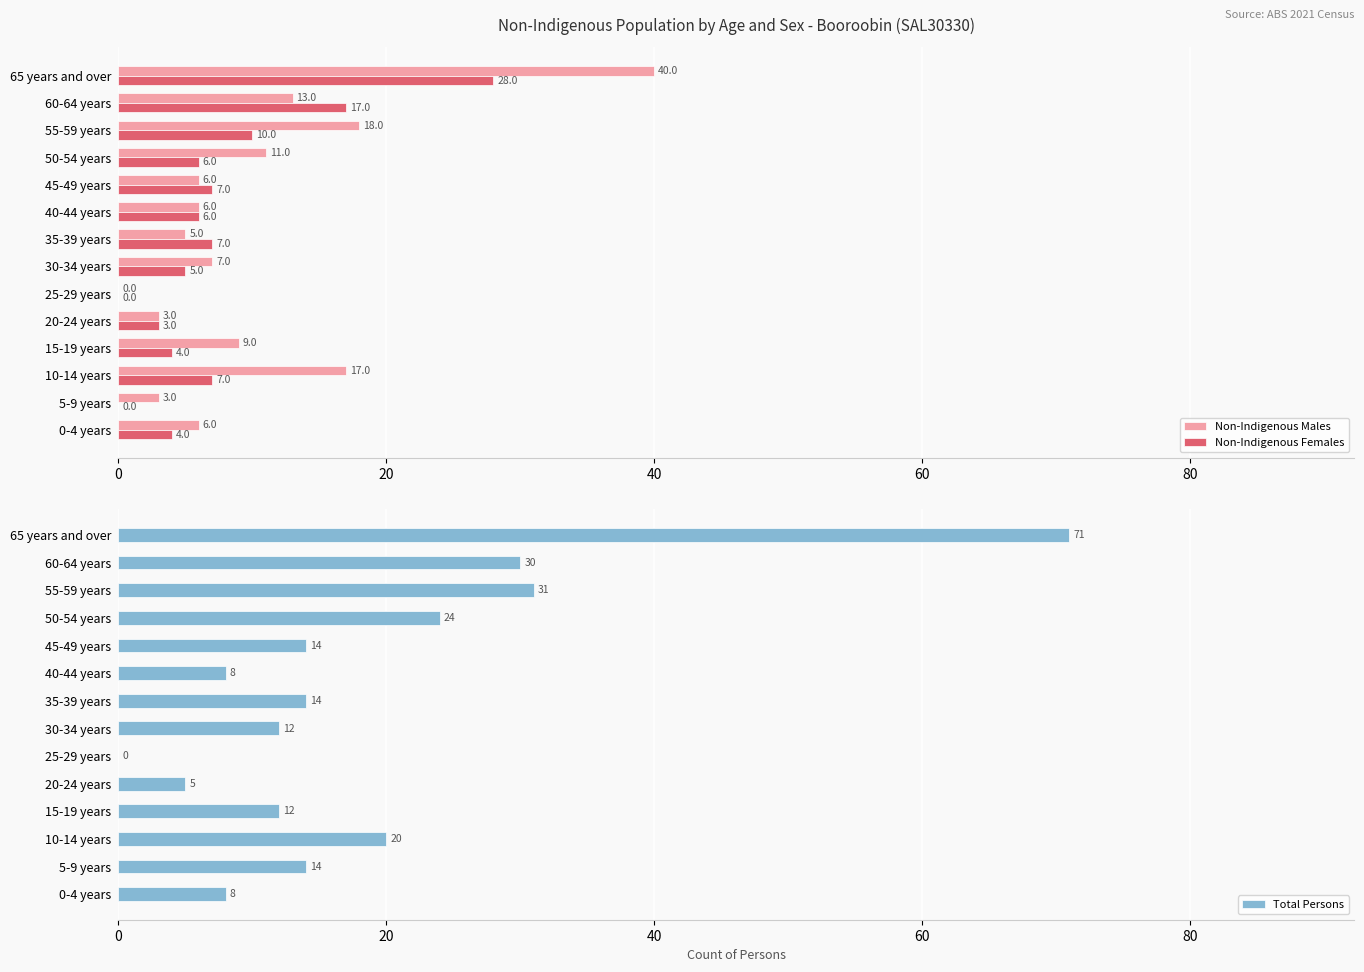

What is the sum of the Non-Indigenous Females values at 65 years and over and 0-4 years?

32